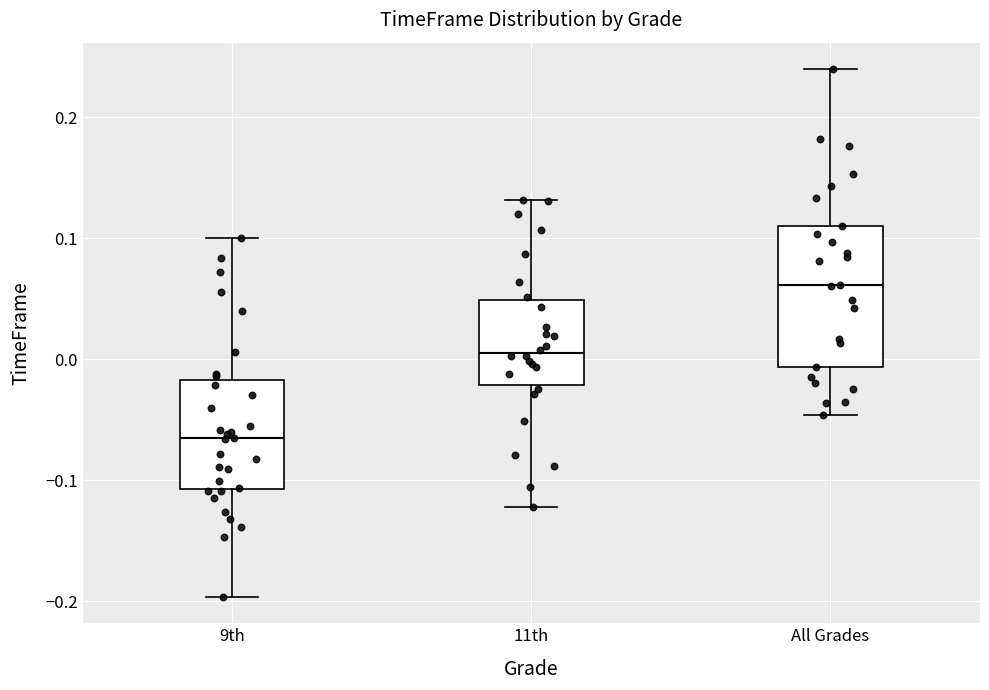

Where does the median line of the box for 11th sit on the y-axis? The values are not printed on the chart, so give them approximately, as read against the axis.

0.01